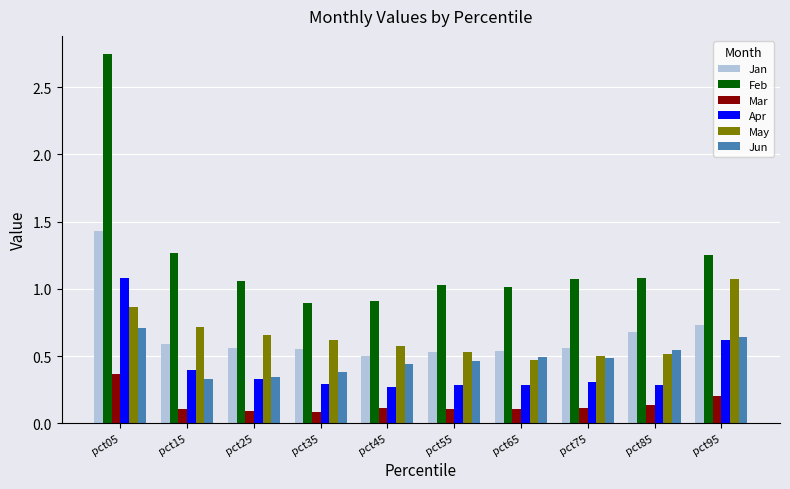

True or false: May has a value of 0.7 at pct15.

True